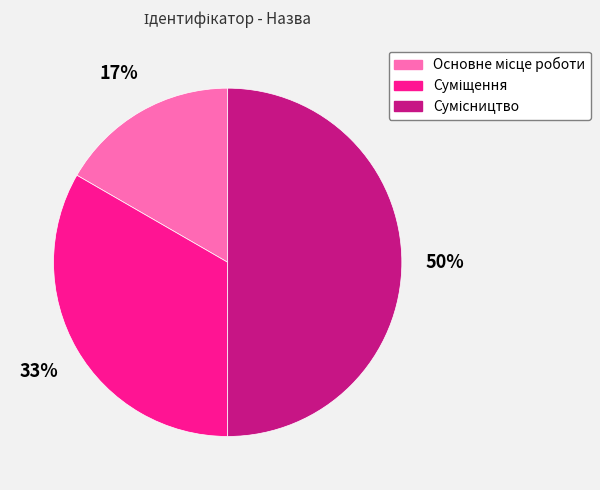

To the nearest percent, what is the average slice percentage?

33%